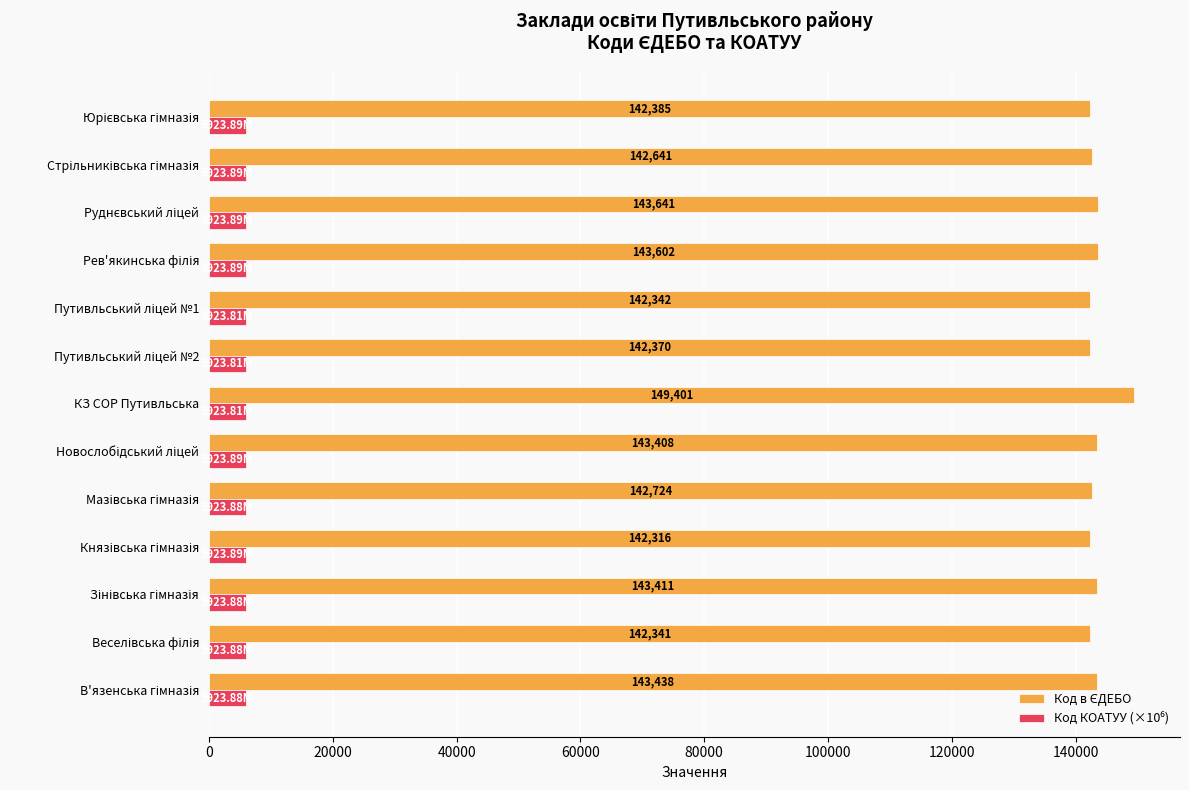

Which category has the highest value across all series?

КЗ СОР Путивльська